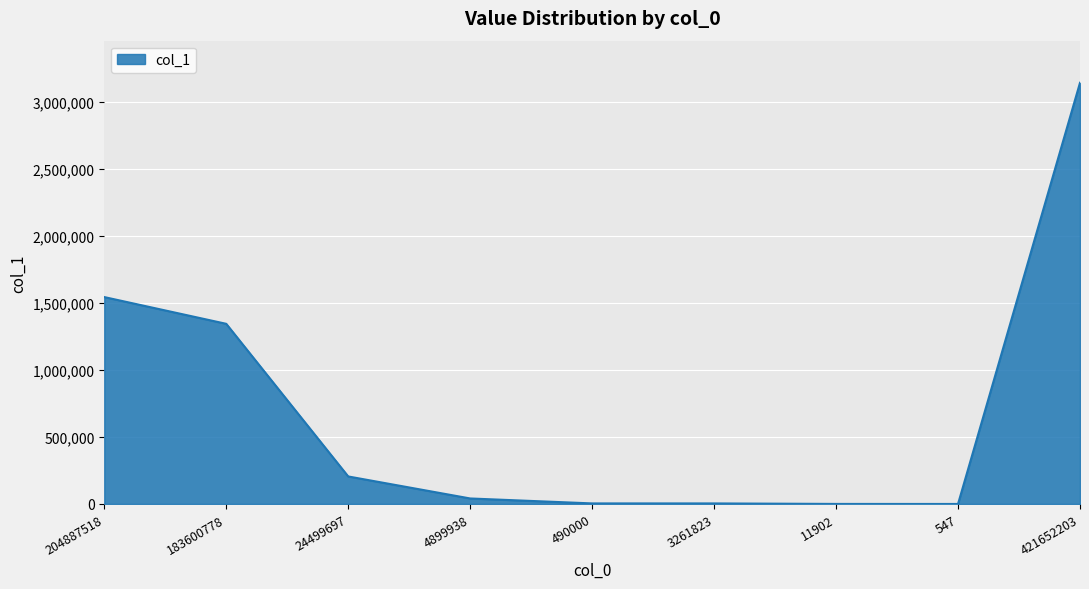

Which category has the highest value across all series?

421652203